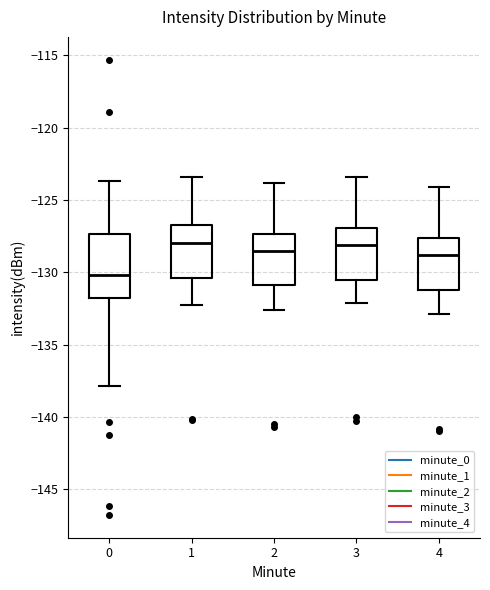

Reading left to right, transcribe this box plot: for each box, give where its median line is, the range the box spans, and where its two whiskers end, as read against the y-axis. The values are not printed on the chart, so give them approximately, as read against the axis.

0: median -130.0, box -132.0 to -127.5, whiskers -138.0 to -123.5
1: median -128.0, box -130.5 to -126.5, whiskers -132.5 to -123.5
2: median -128.5, box -131.0 to -127.5, whiskers -132.5 to -124.0
3: median -128.0, box -130.5 to -127.0, whiskers -132.0 to -123.5
4: median -129.0, box -131.0 to -127.5, whiskers -133.0 to -124.0